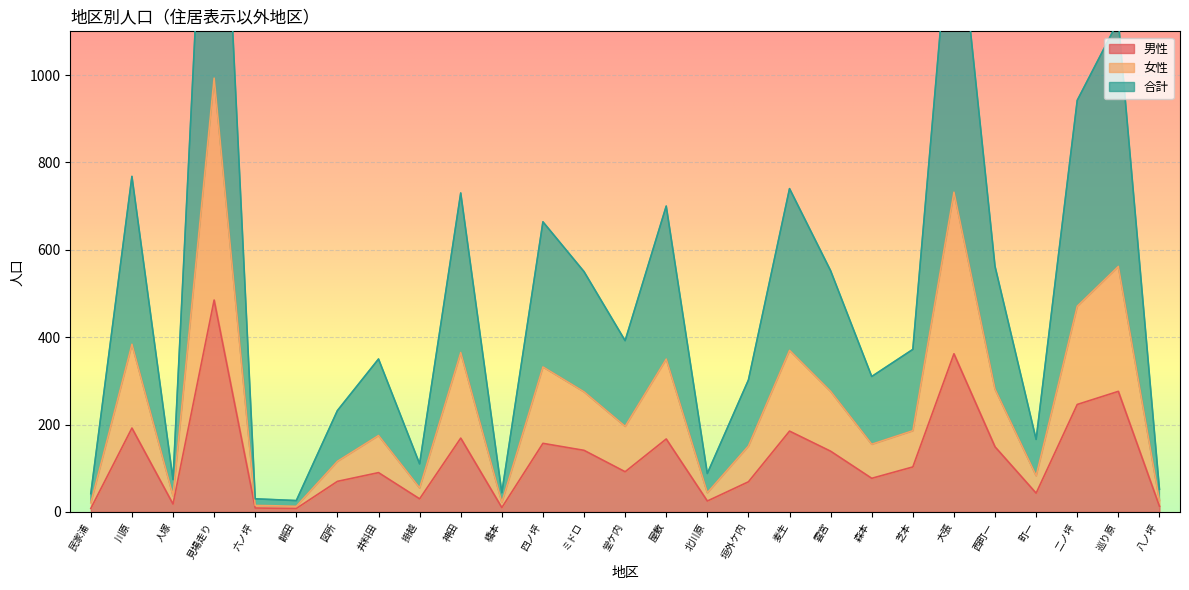

True or false: 男性 and 合計 cross at least once.

False